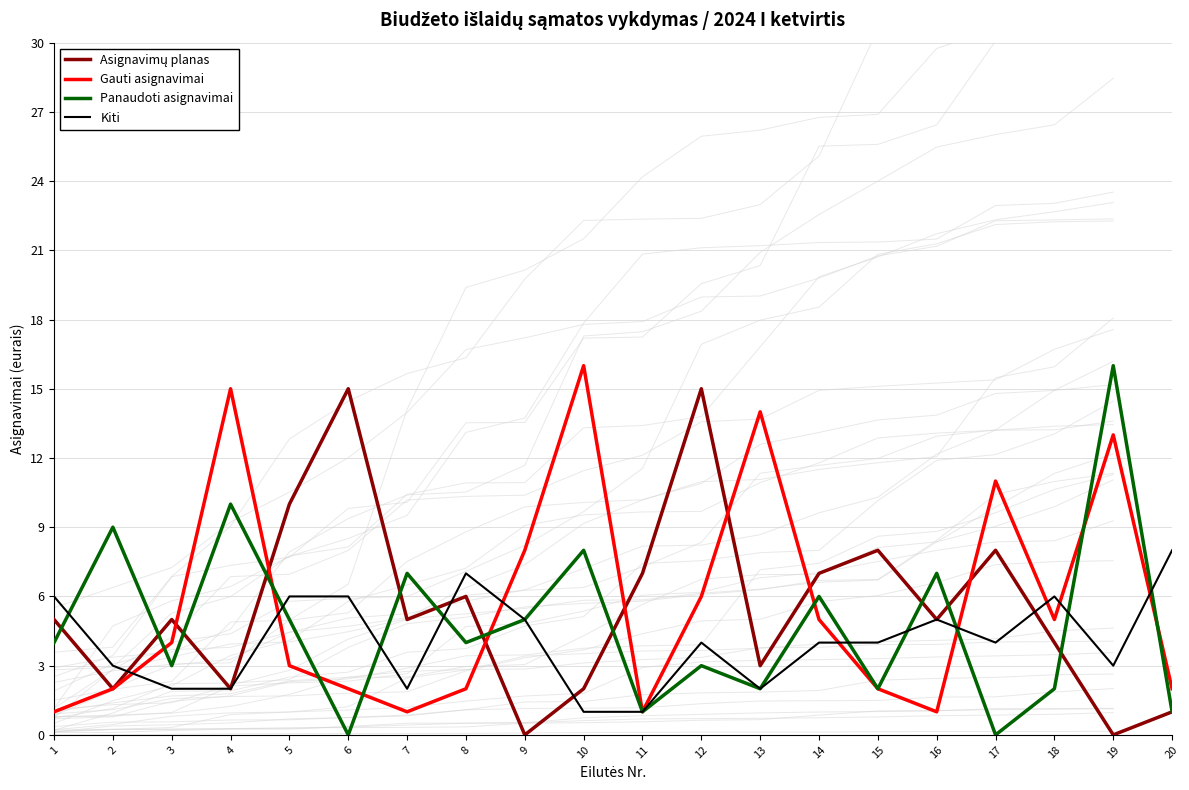

How many lines are shown in the chart?

4